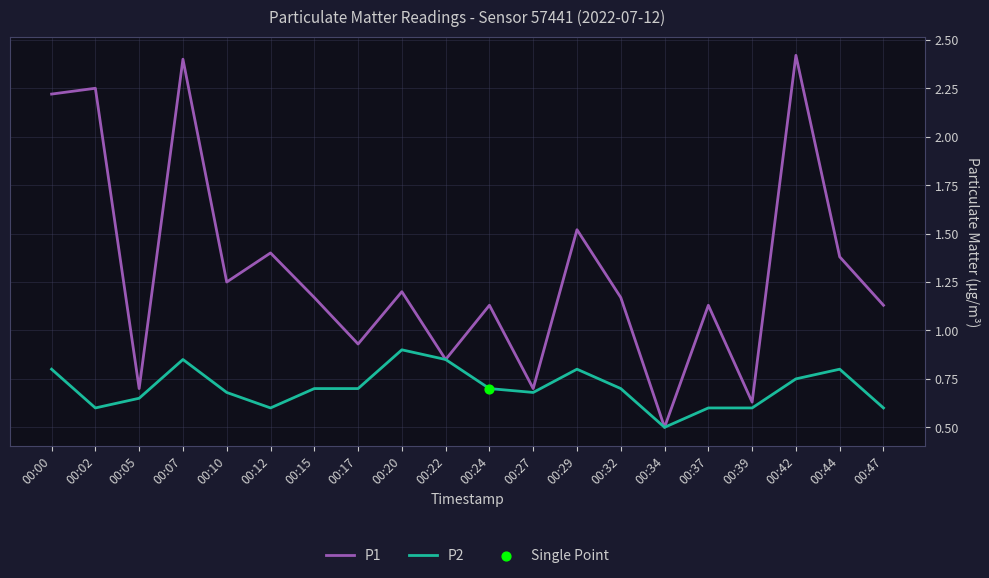

Which series has the largest range (max minus min)?

P1